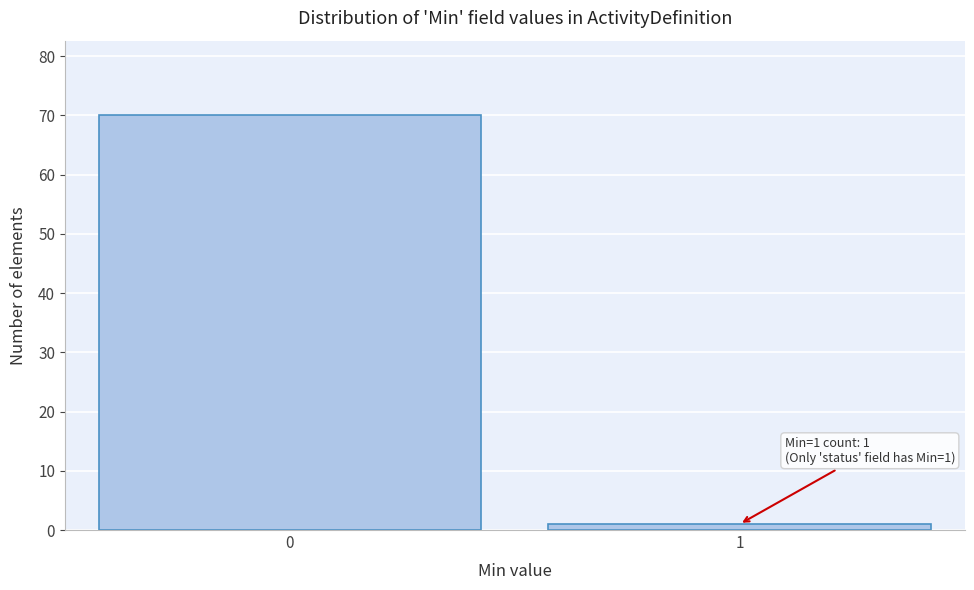

Reading right to left, list all the values displayed in this chart.

1	70